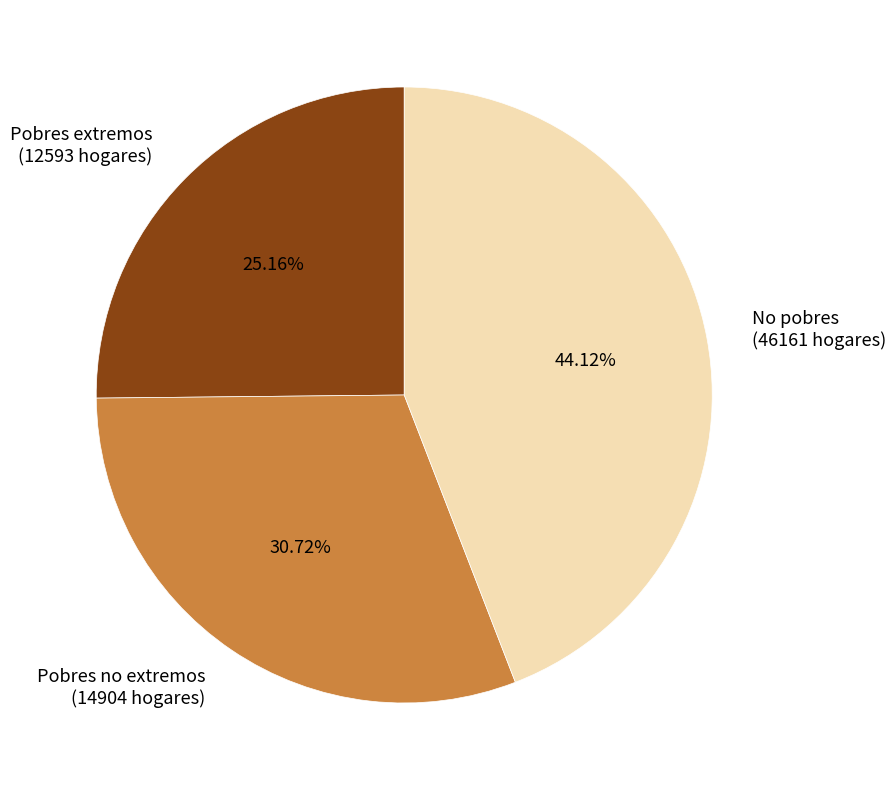

To the nearest percent, what is the average slice percentage?

33%